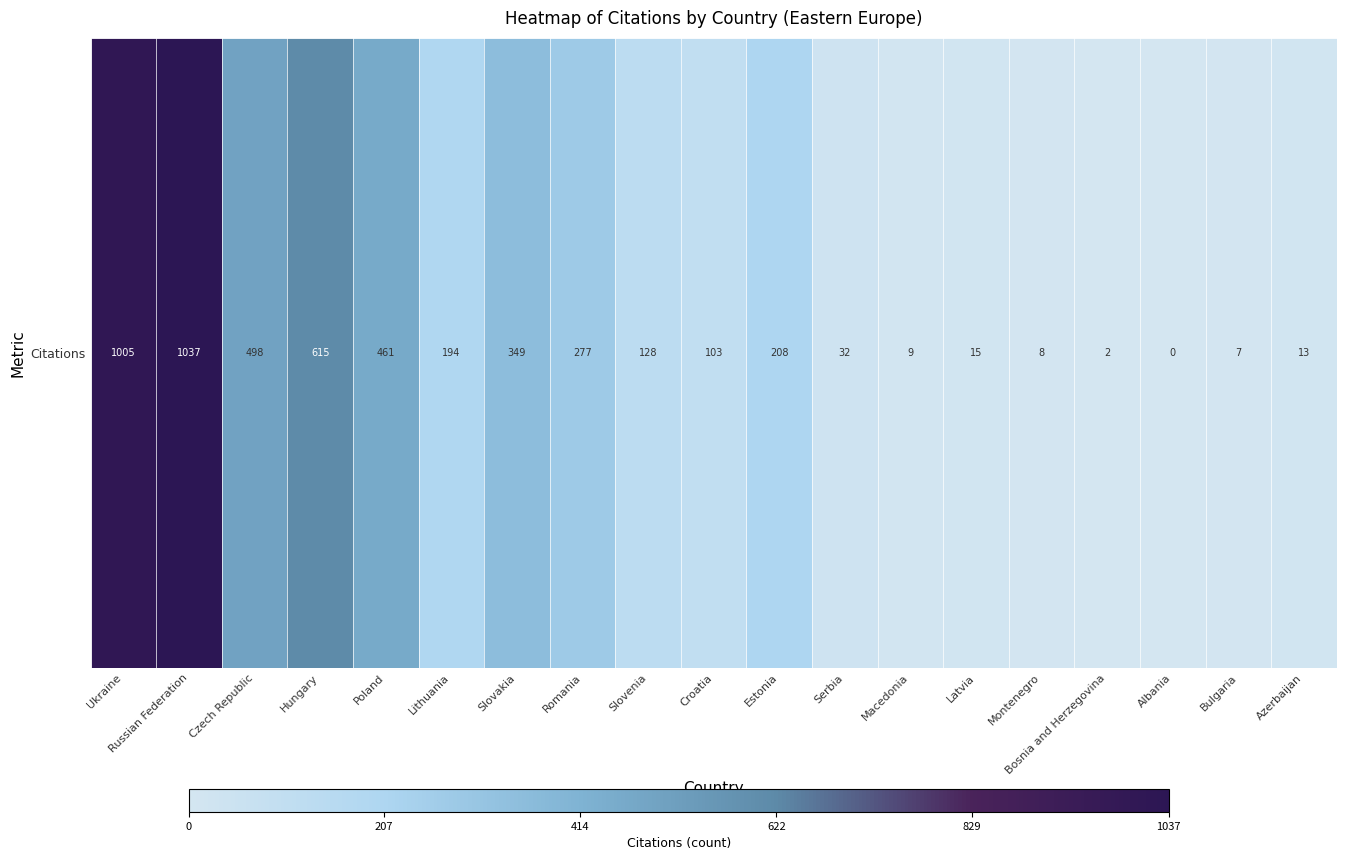

What is the approximate value at Czech Republic?

498